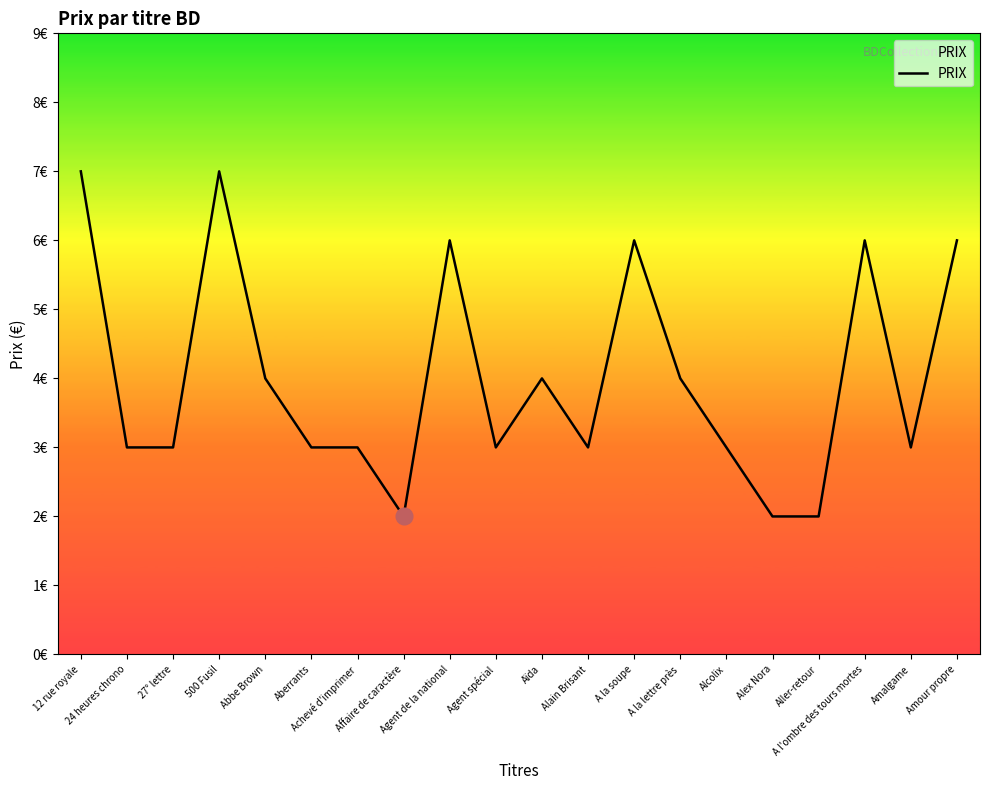

List the labels in order of value, smallest first.

Affaire de caractère, Alex Nora, Aller-retour, 24 heures chrono, 27° lettre, Aberrants, Achevé d'imprimer, Agent spécial, Alain Brisant, Alcolix, Amalgame, Abbe Brown, Aïda, A la lettre près, Agent de la national, A la soupe, A l'ombre des tours mortes, Amour propre, 12 rue royale, 500 Fusil